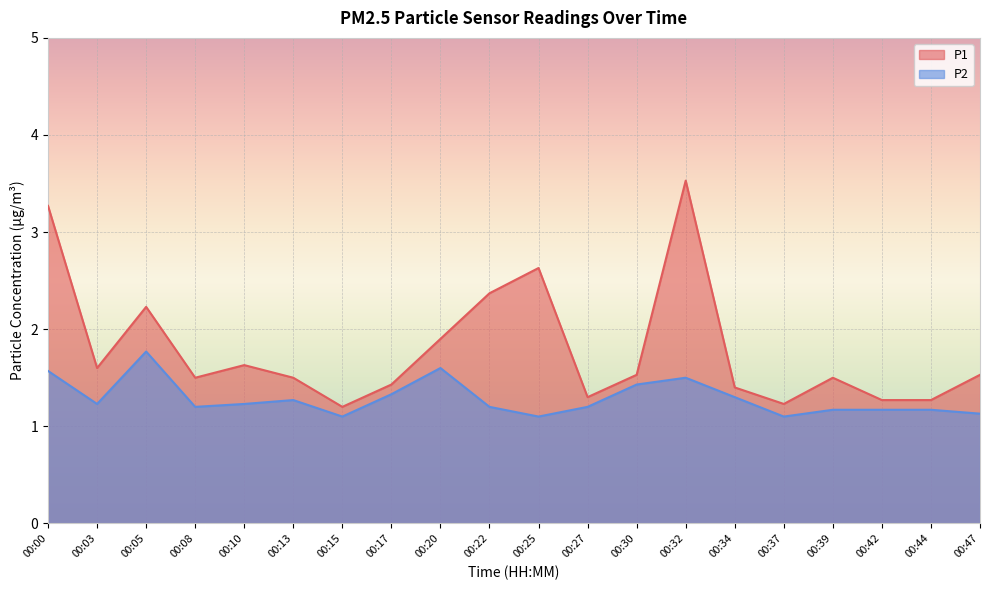

What is the highest value of the P2 series?

1.8